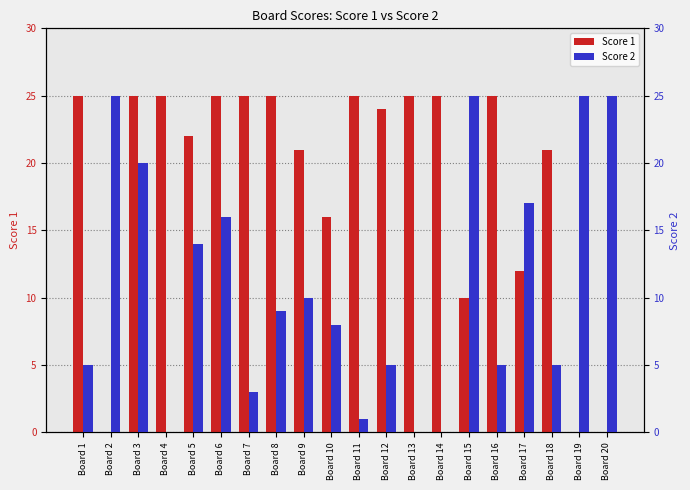

What is the highest value of the Score 2 series?

25